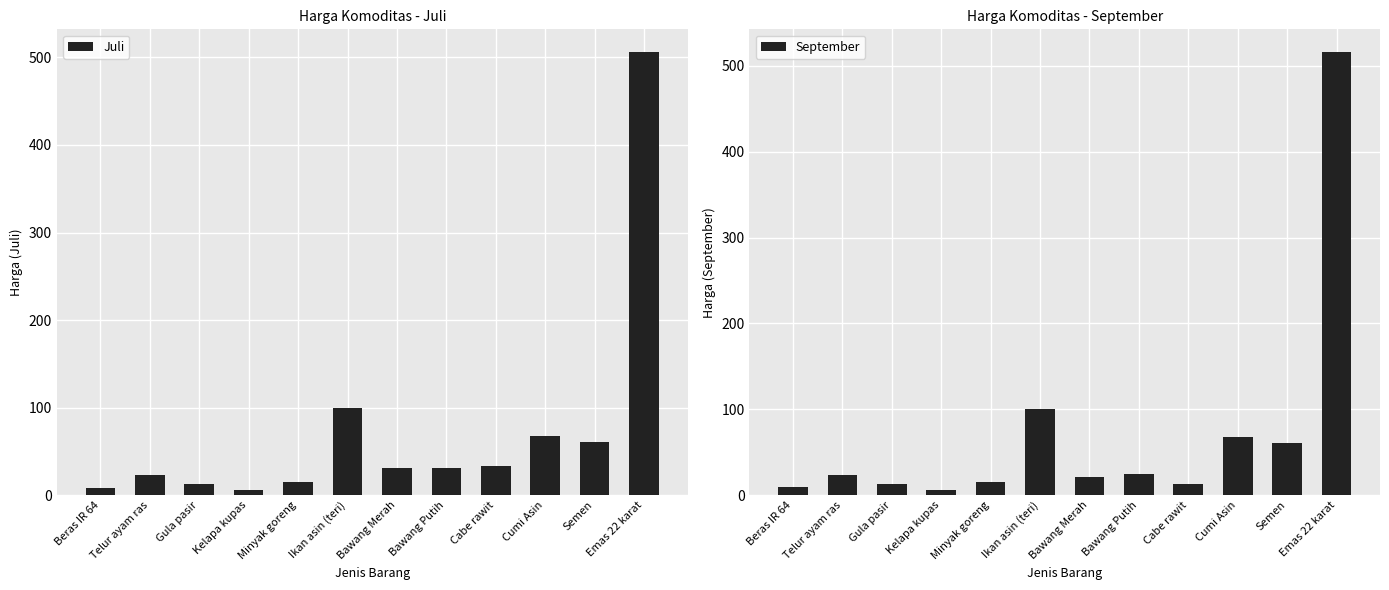

What is the minimum value for September?

5.7